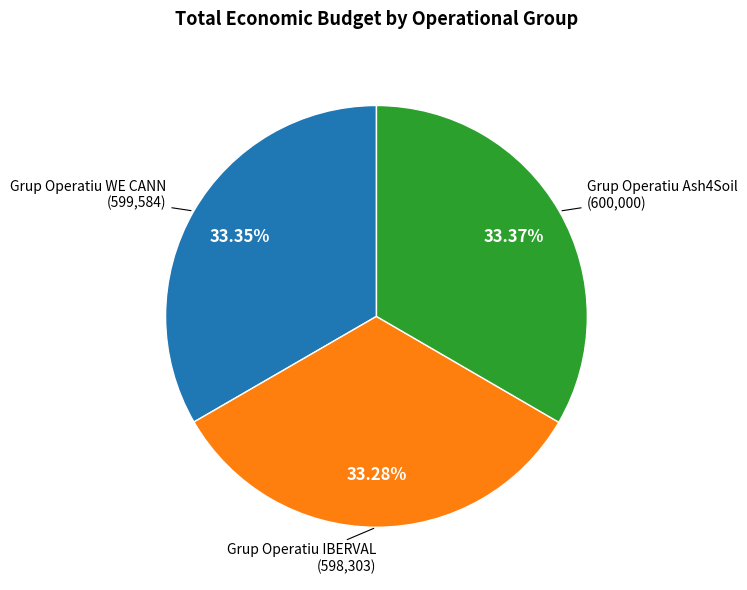

Does any single category account for the majority?

No